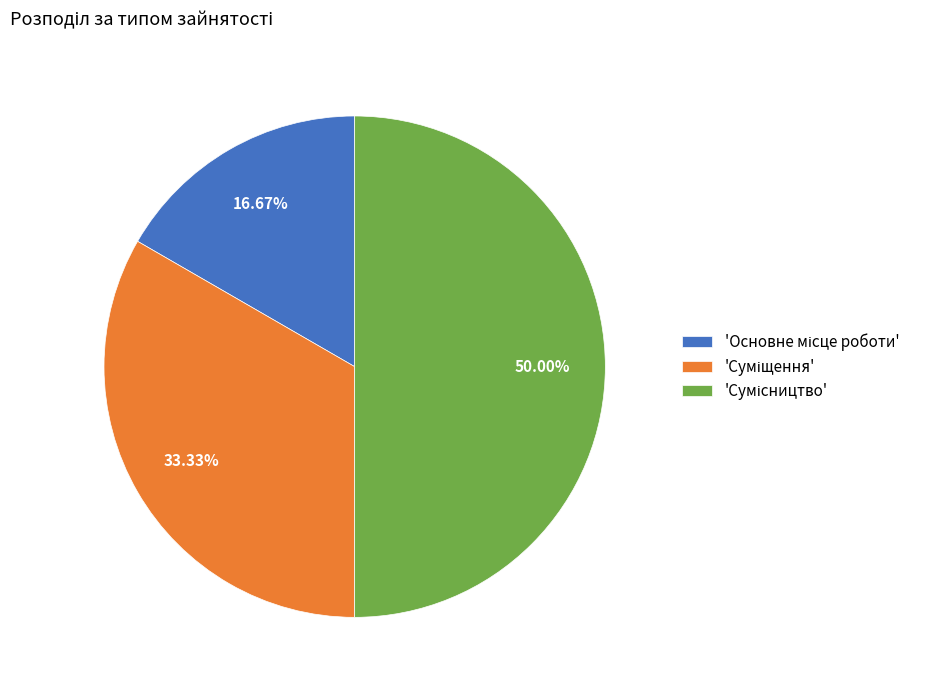

How many slices are in this pie chart?

3